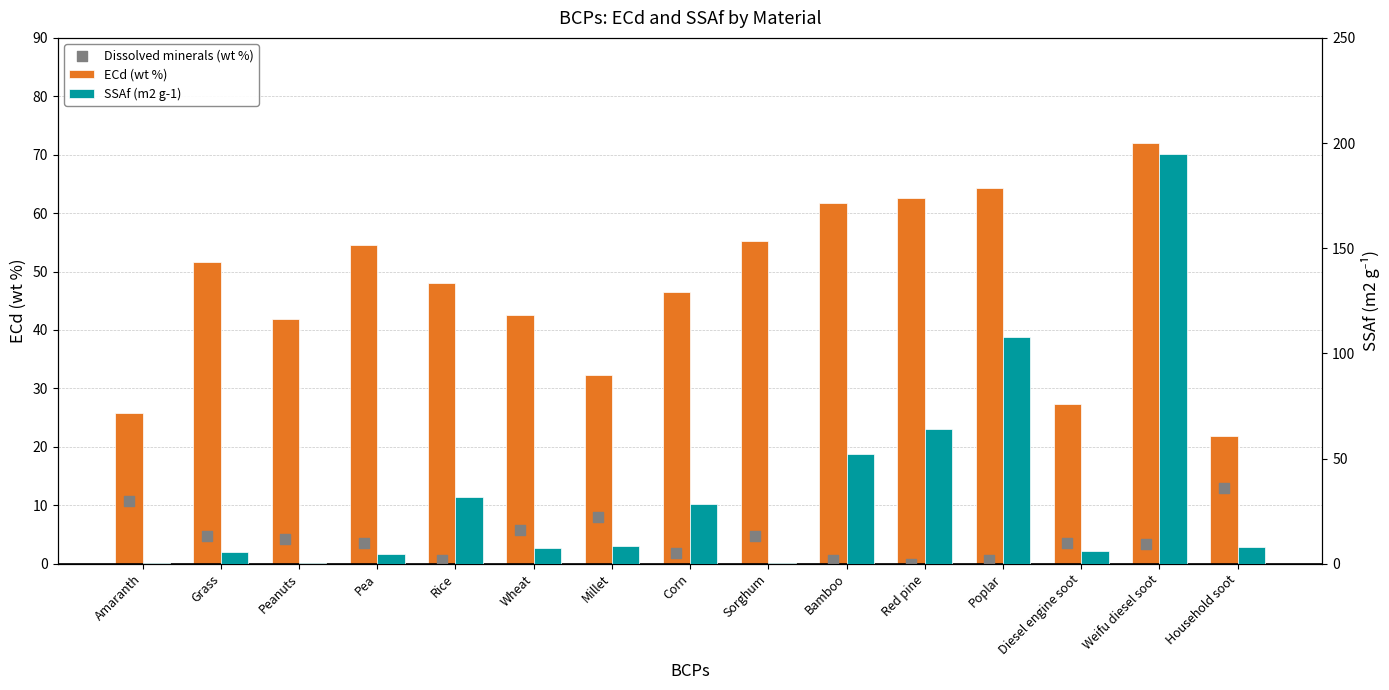

What is the total value across all series at Millet?

48.6